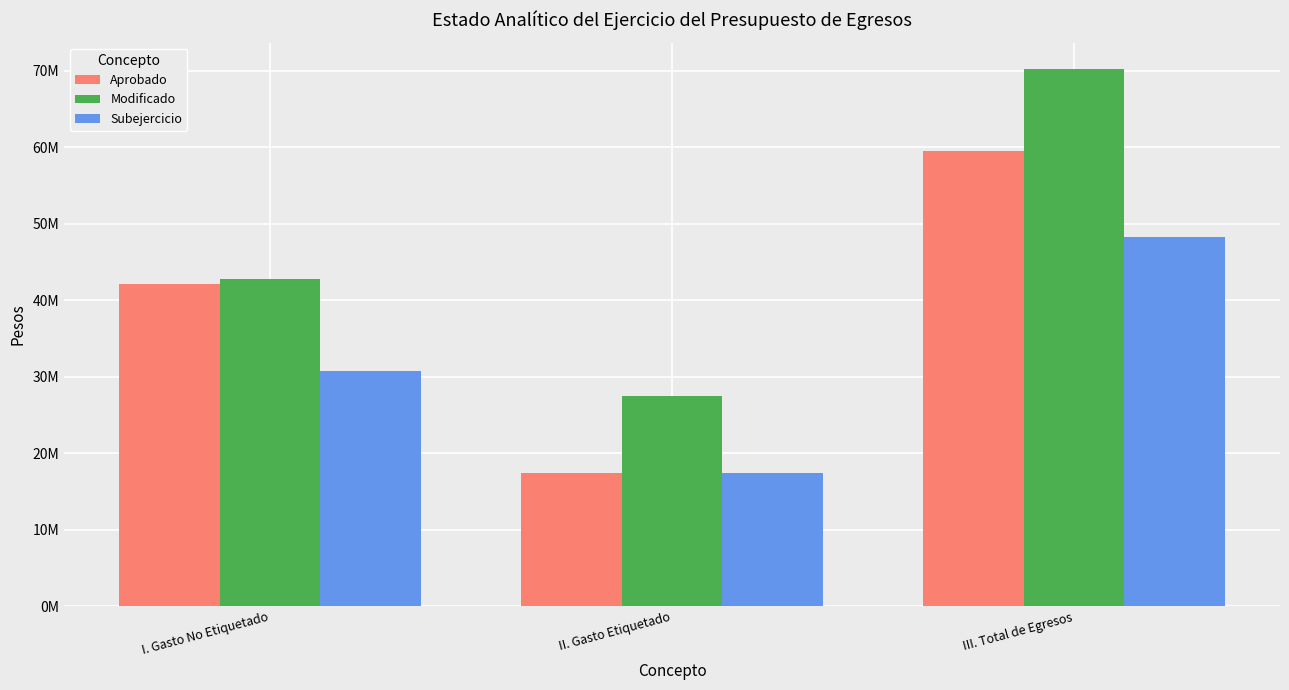

What are all the series names shown in the legend?

Aprobado, Modificado, Subejercicio